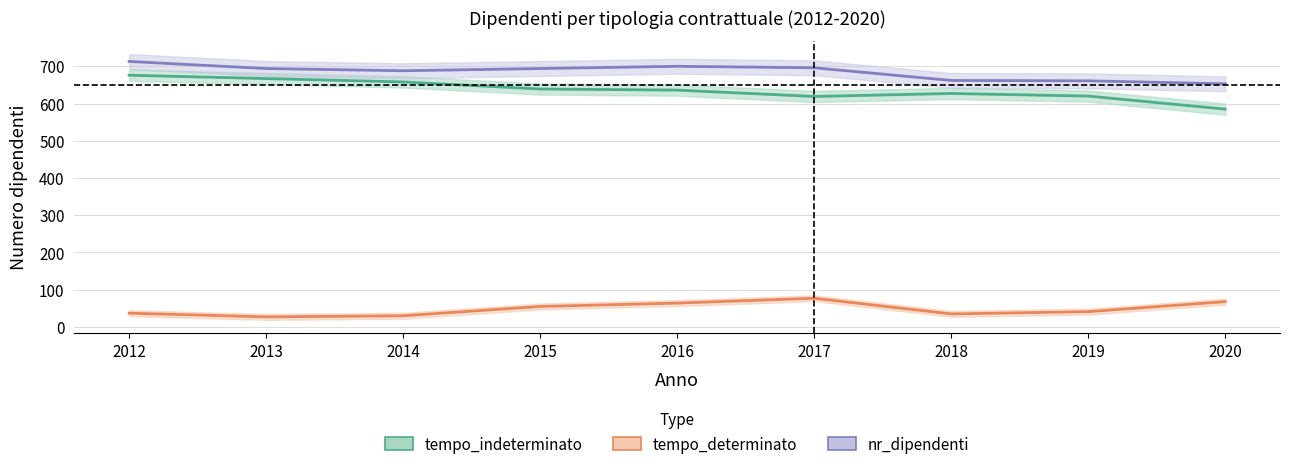

What is the average value of the tempo_determinato series?

48